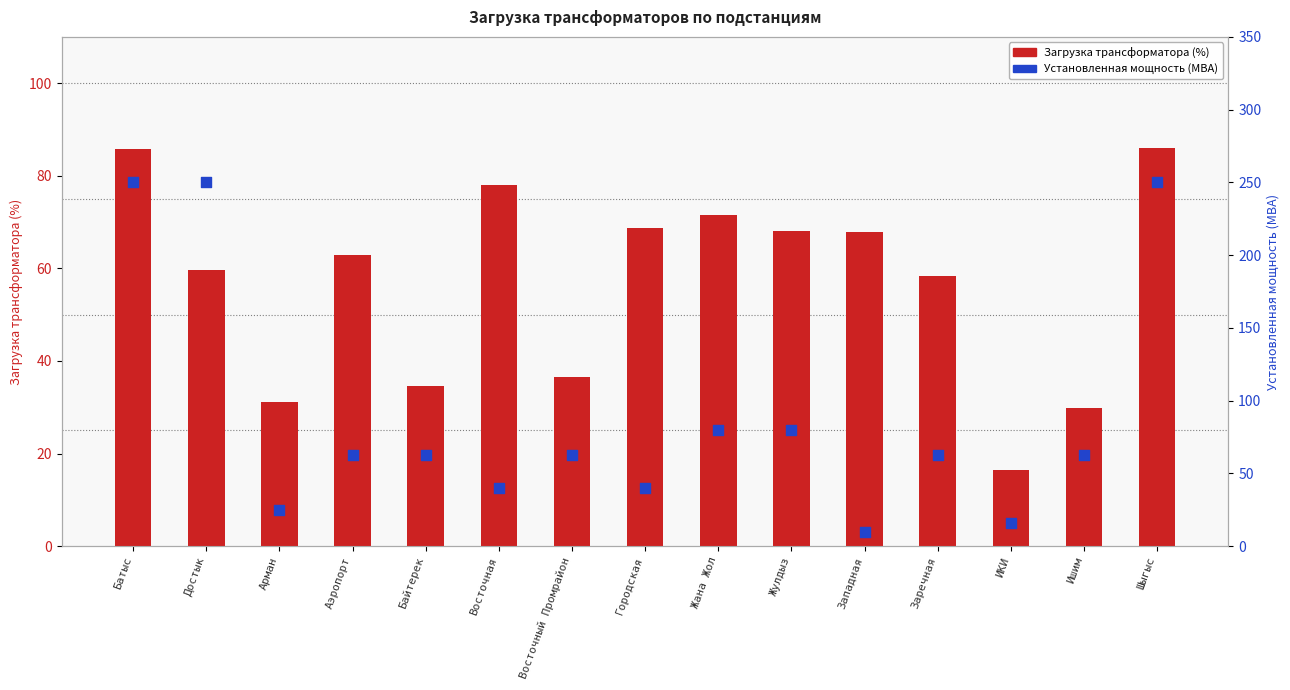

What is the total value across all series at Аэропорт?

125.9